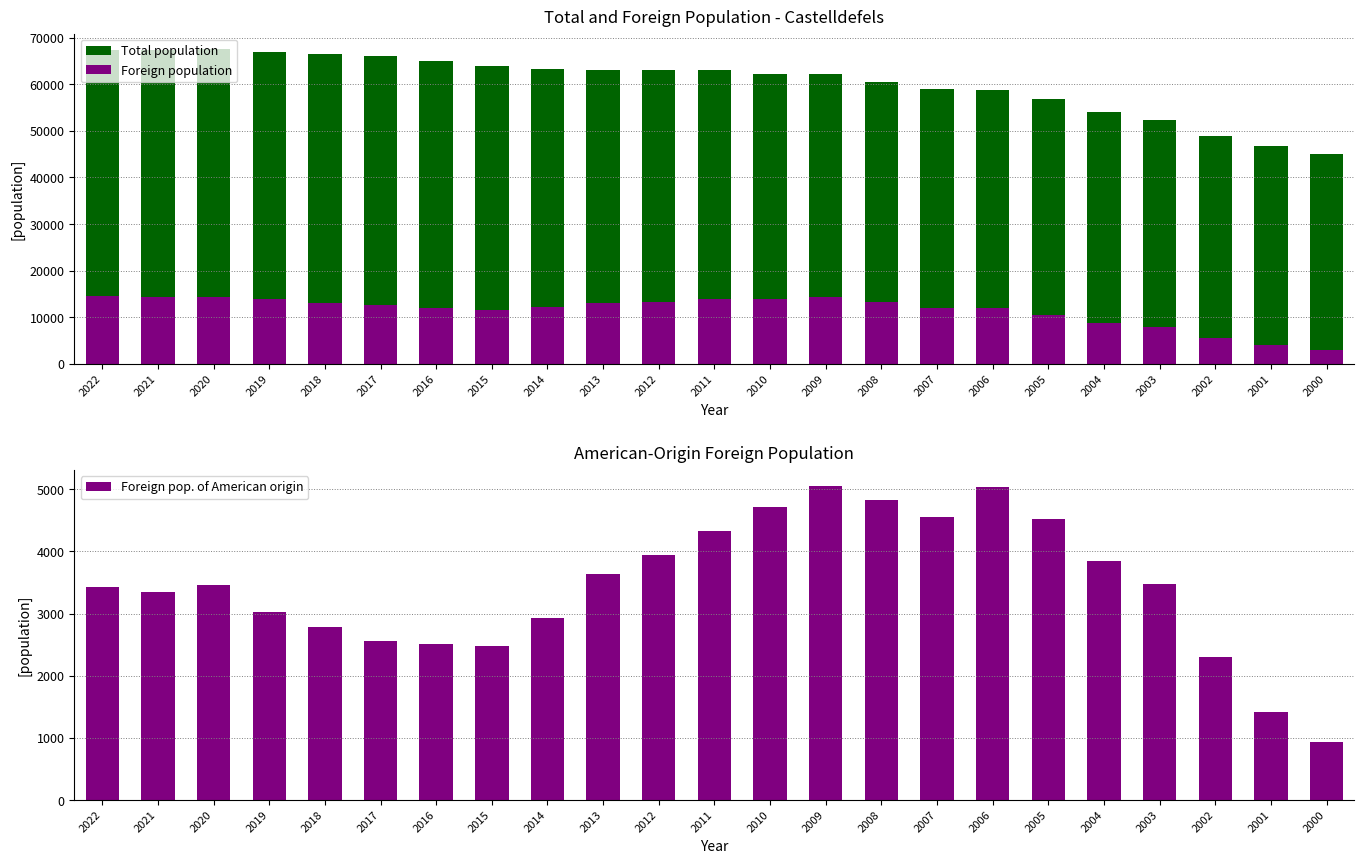

Is it true that Foreign population equals 24354 at 2011?

False